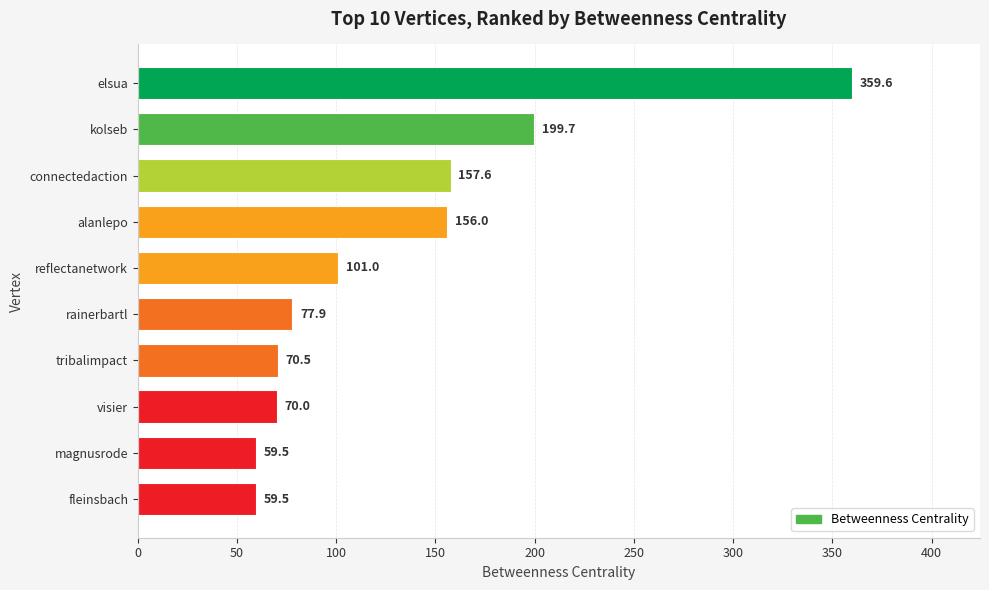

What is the change in value from alanlepo to elsua?

+203.6